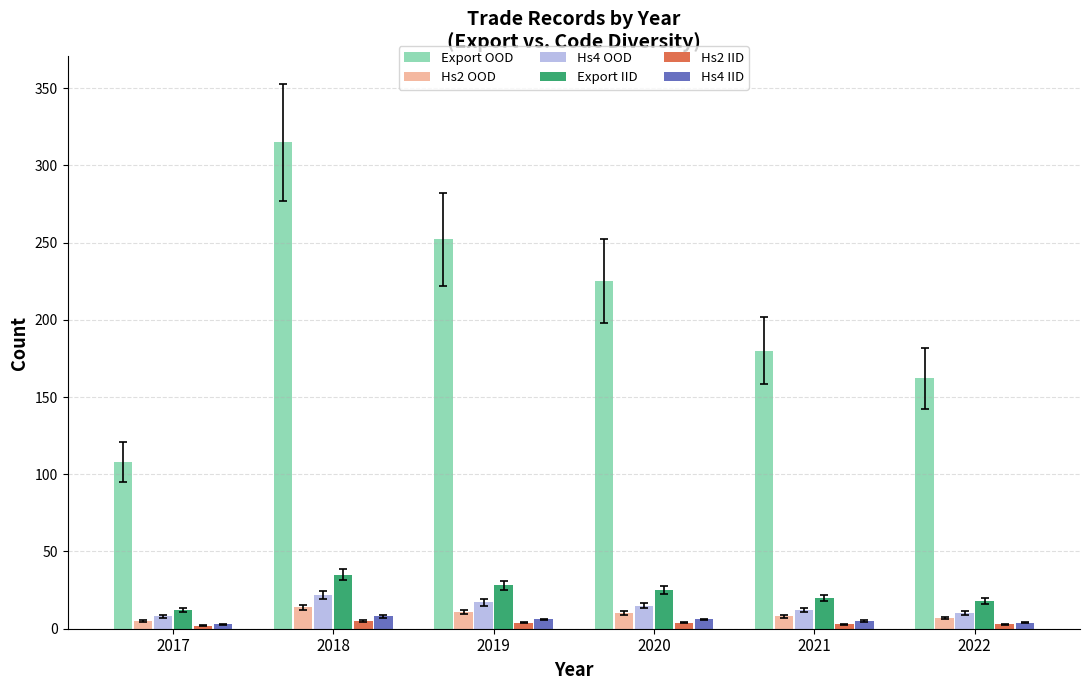

Rank the series by their maximum value, from lowest to highest.

Hs2 IID, Hs4 IID, Hs2 OOD, Hs4 OOD, Export IID, Export OOD